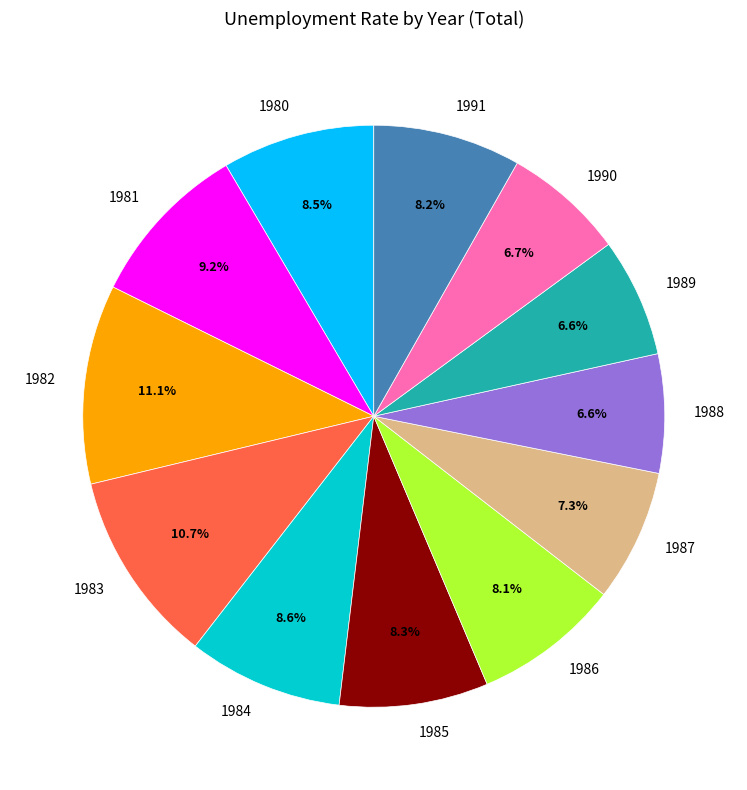

What is the ratio of the value at 1991 to the value at 1987?

1.1